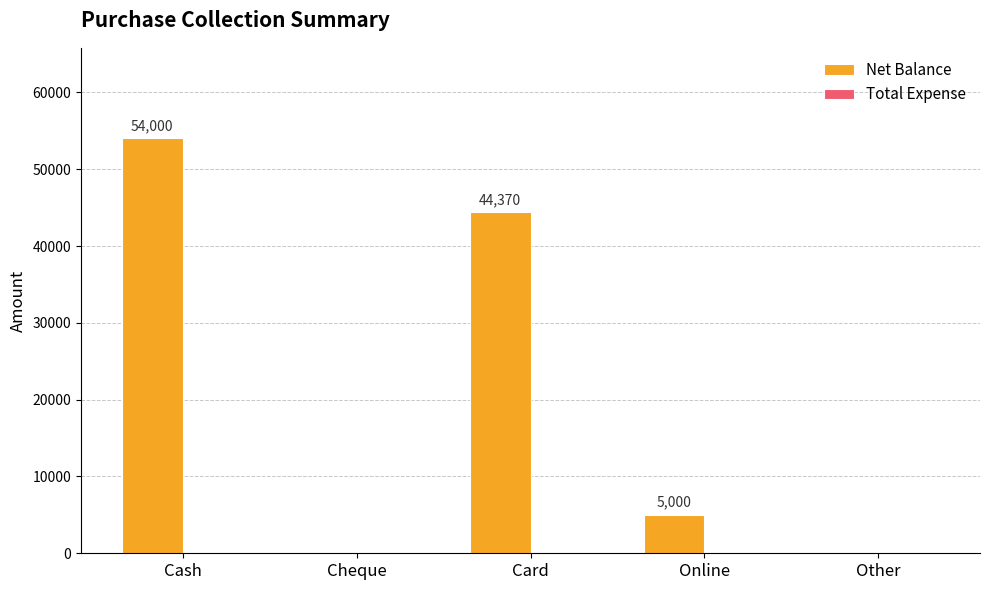

Reading left to right, list all the values displayed in this chart.

Cash=54000	Cheque=0	Card=44370	Online=5000	Other=0